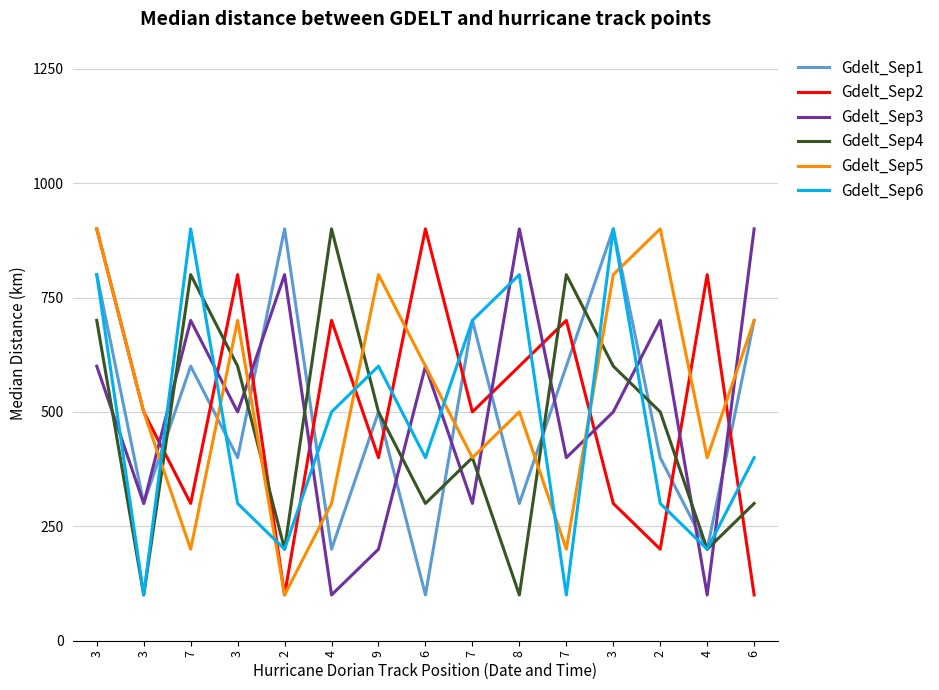

What is the sum of all Gdelt_Sep6 values?

7200